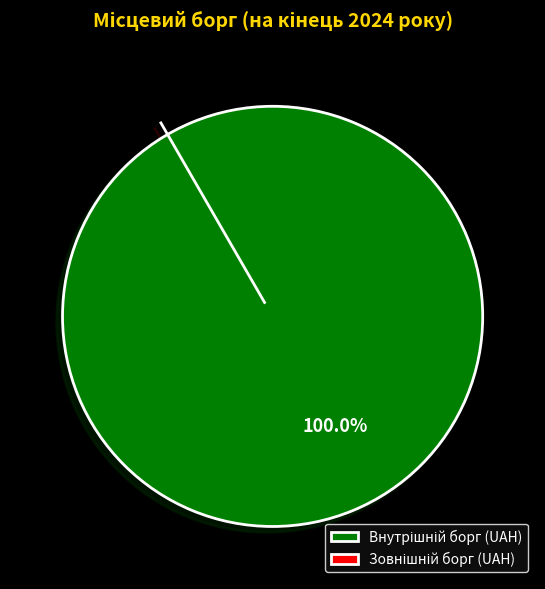

To the nearest percent, what is the difference between the largest and smallest slice percentages?

100%